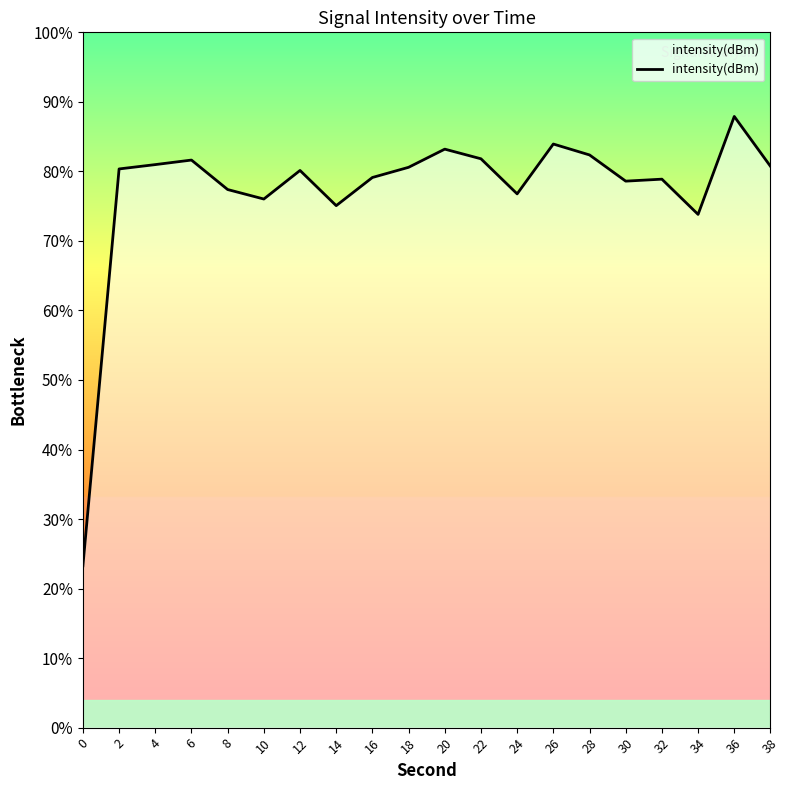

Reading right to left, extract all data points from this chart.

-128.9	-118.1	-139.3	-131.7	-132.1	-126.5	-124.1	-134.8	-127.3	-125.2	-129.1	-131.3	-137.4	-129.8	-136.0	-133.9	-127.6	-128.5	-129.5	-215.1